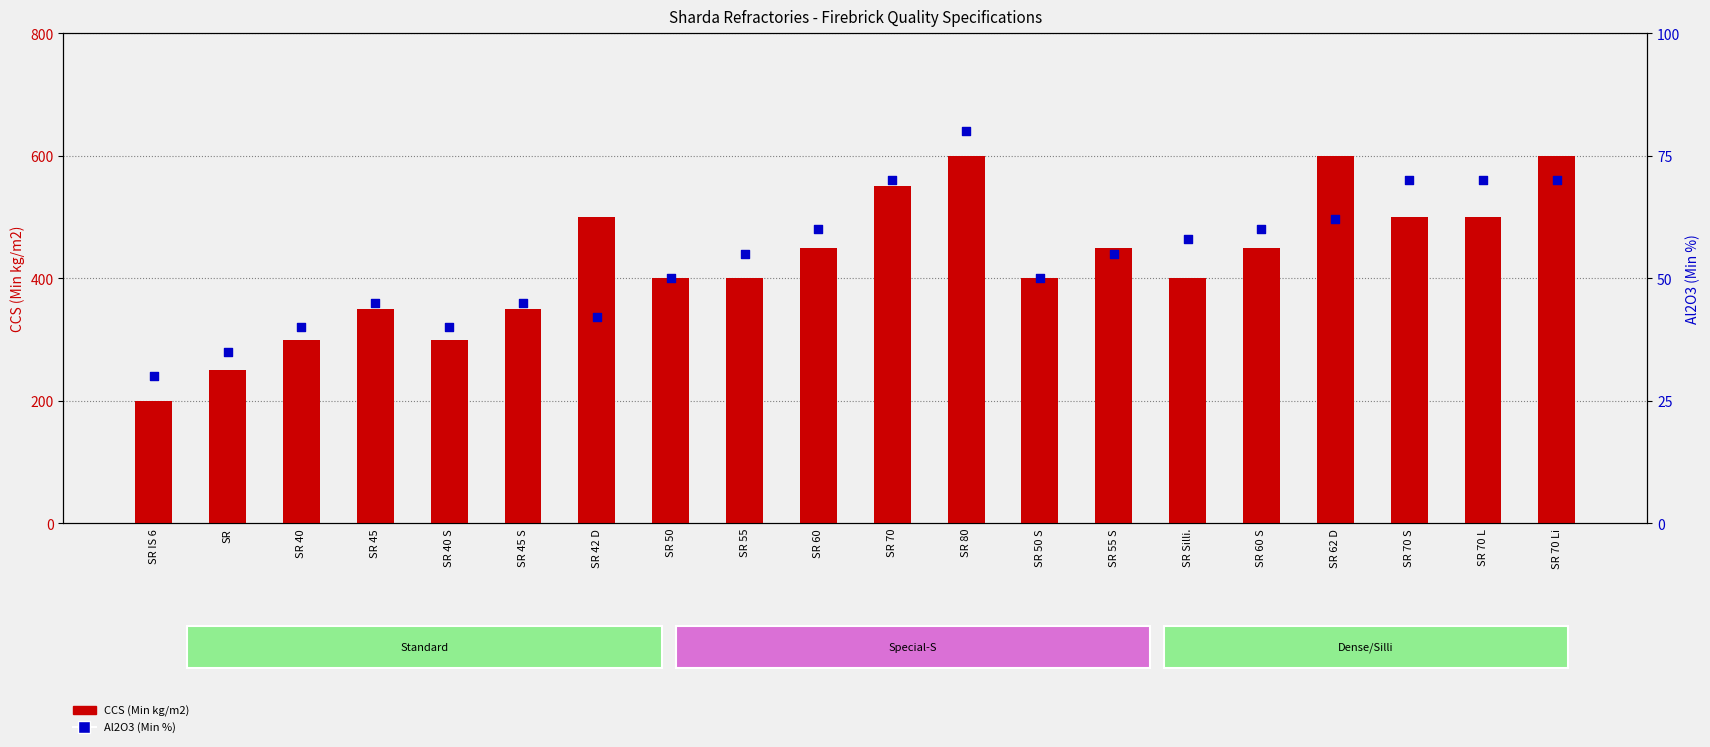

What are all the series names shown in the legend?

CCS (Min kg/m2), Al2O3 (Min %)